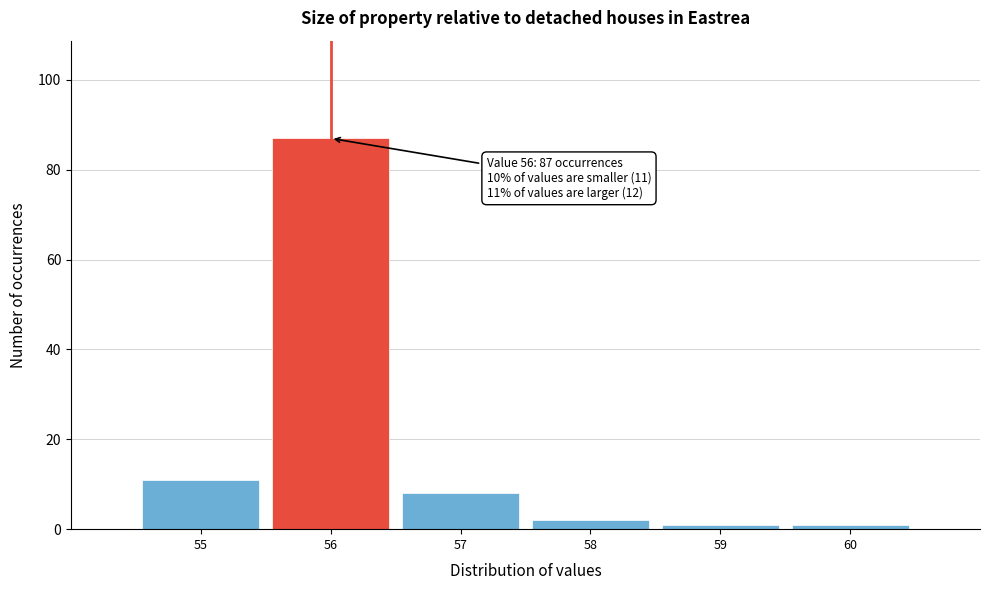

Which range on the x-axis has the tallest bar?

55.5 to 56.5